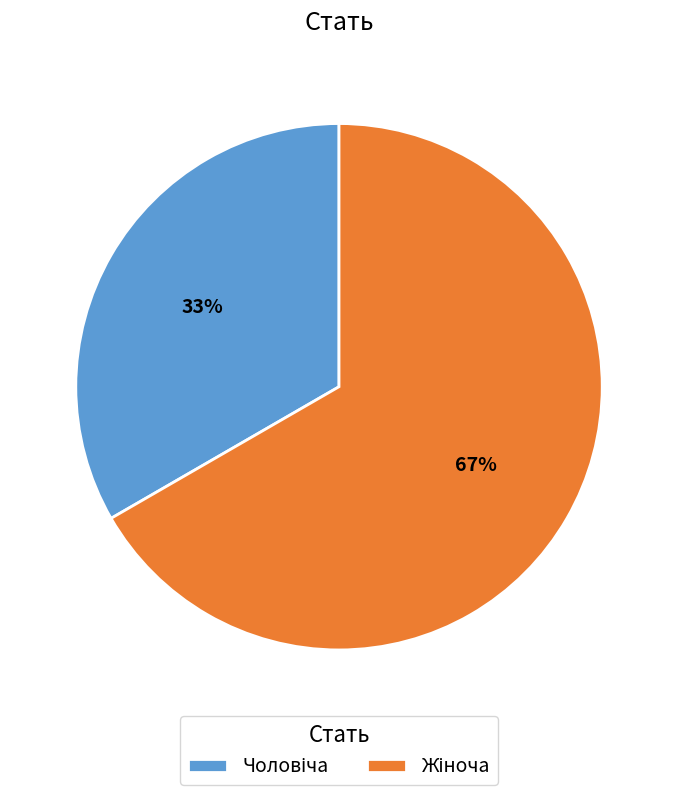

Does any single category account for the majority?

Yes